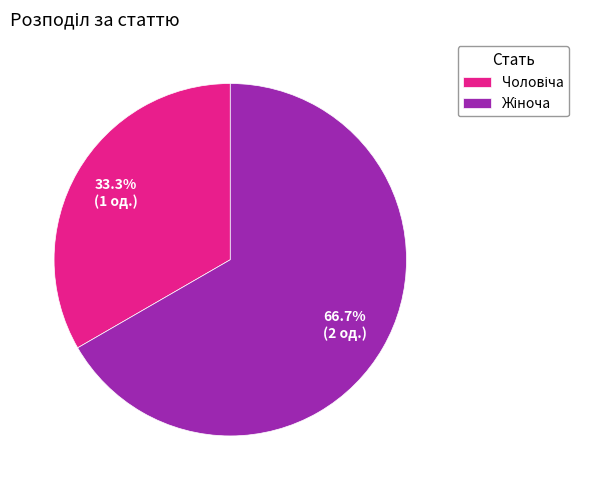

Does any single category account for the majority?

Yes